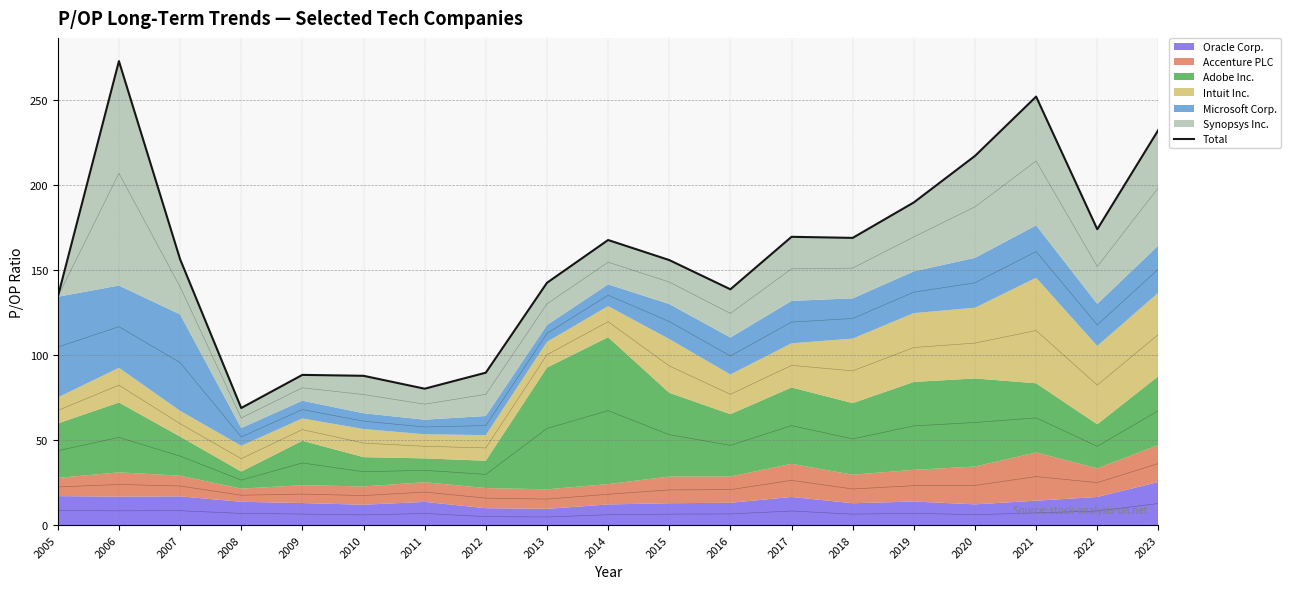

At which label is the value closest to 170?

2017